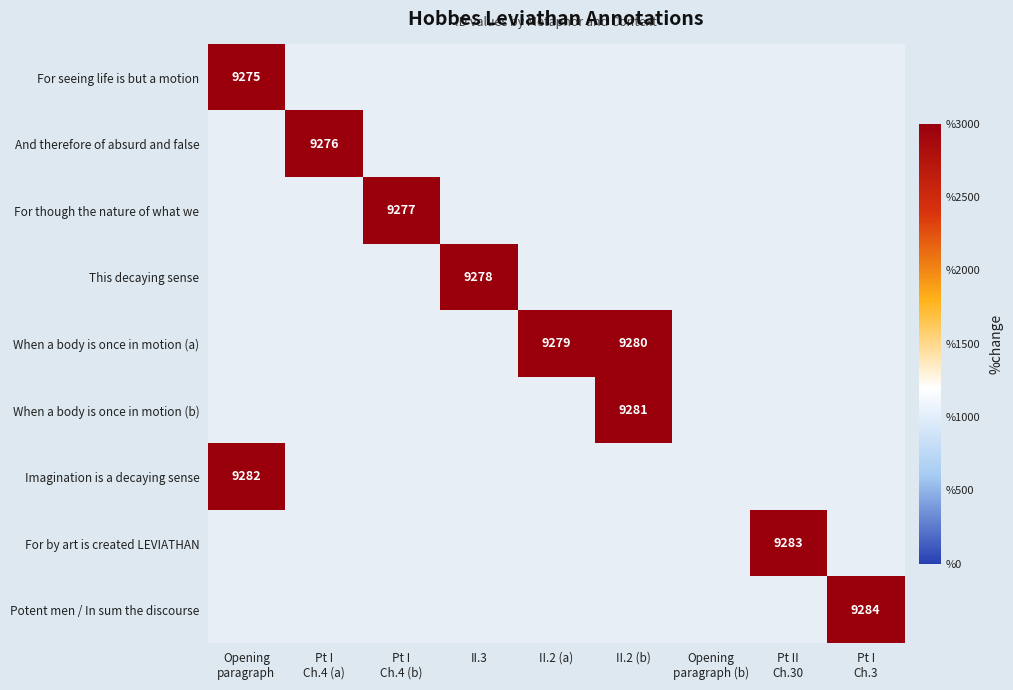

What is the greatest value displayed?

9284.0